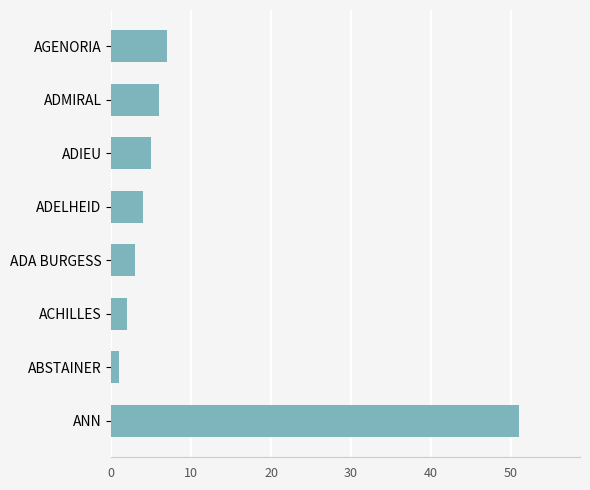

What is the difference between the maximum and minimum values?

50